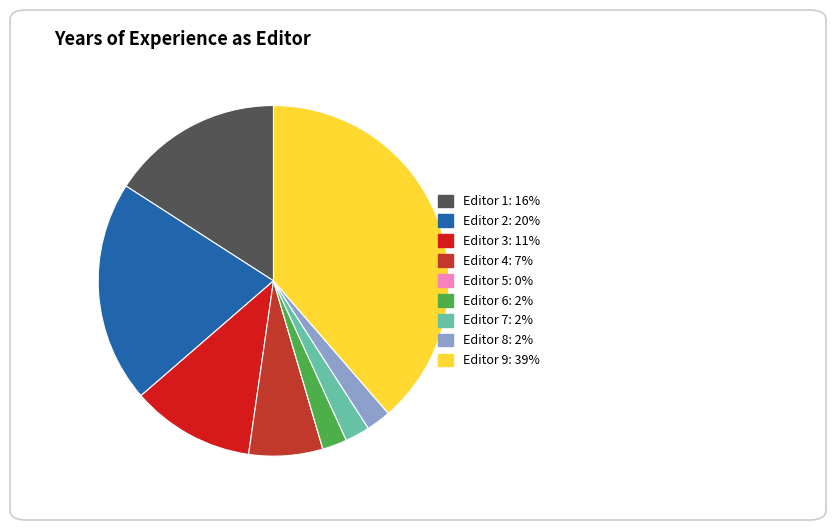

True or false: Editor 3: 11% accounts for 11% of the total.

True